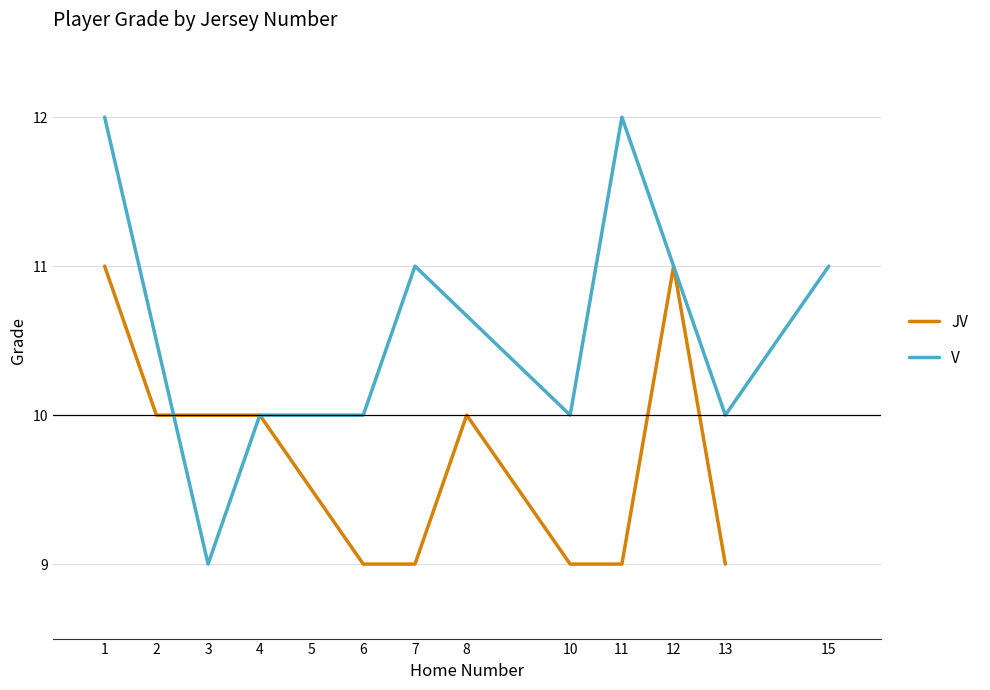

Is it true that JV equals 10 at 2?

True